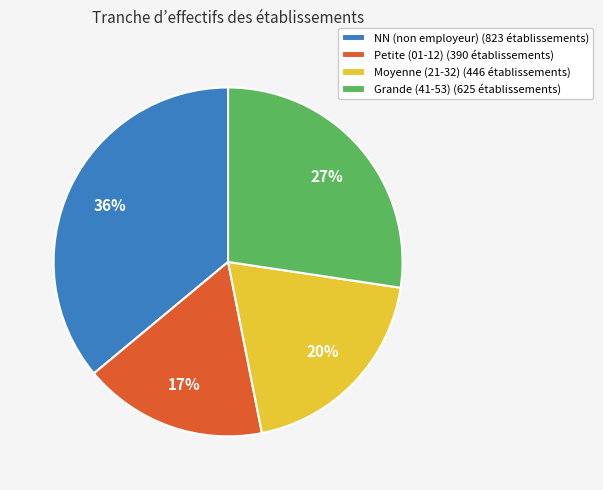

Is it true that NN (non employeur) (823 établissements) is 47% of the pie?

False